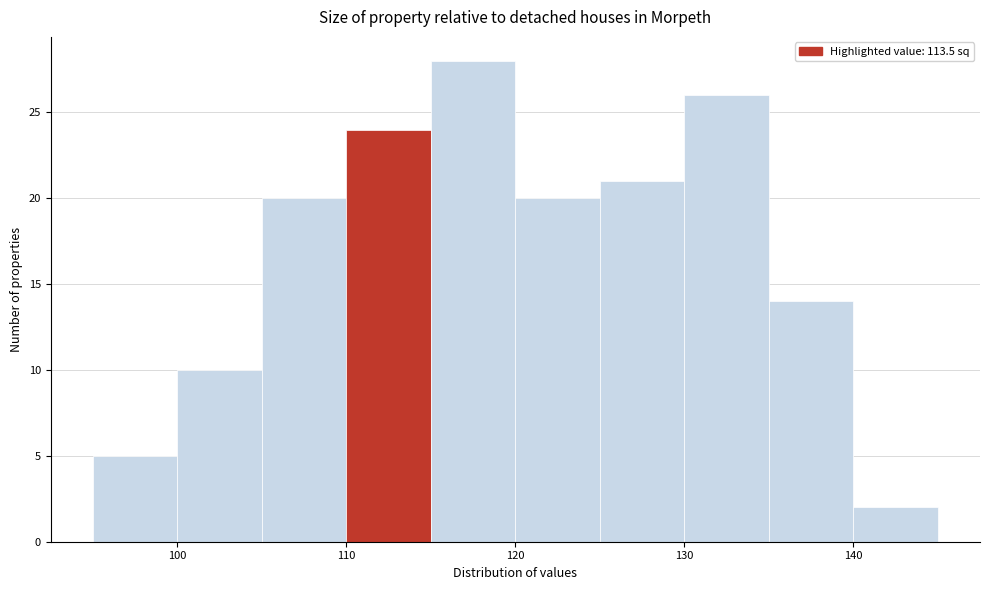

Reading left to right, transcribe this chart: for each bar, give the range it covers on the x-axis and its height. The values are not printed on the chart, so give them approximately, as read against the axis.

95 to 100: 5
100 to 105: 10
105 to 110: 20
110 to 115: 24
115 to 120: 28
120 to 125: 20
125 to 130: 21
130 to 135: 26
135 to 140: 14
140 to 145: 2